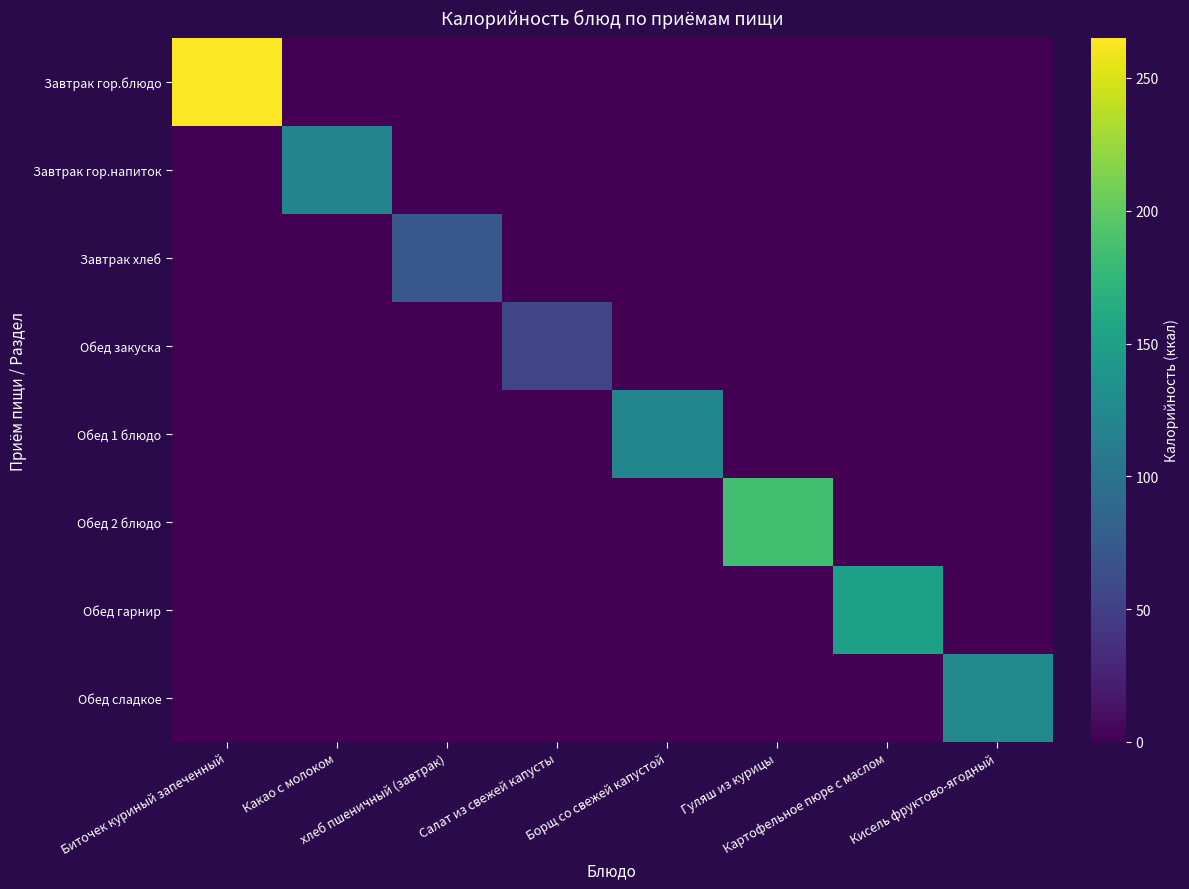

At how many categories does at least one series exceed 220?

1